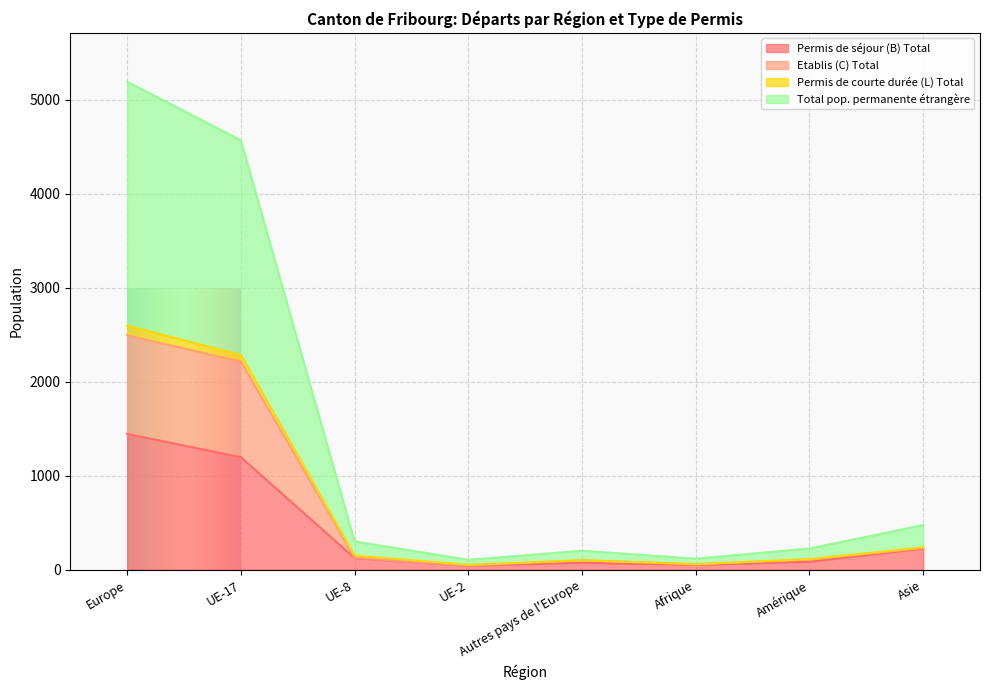

At which label does Total pop. permanente étrangère reach its minimum?

UE-2